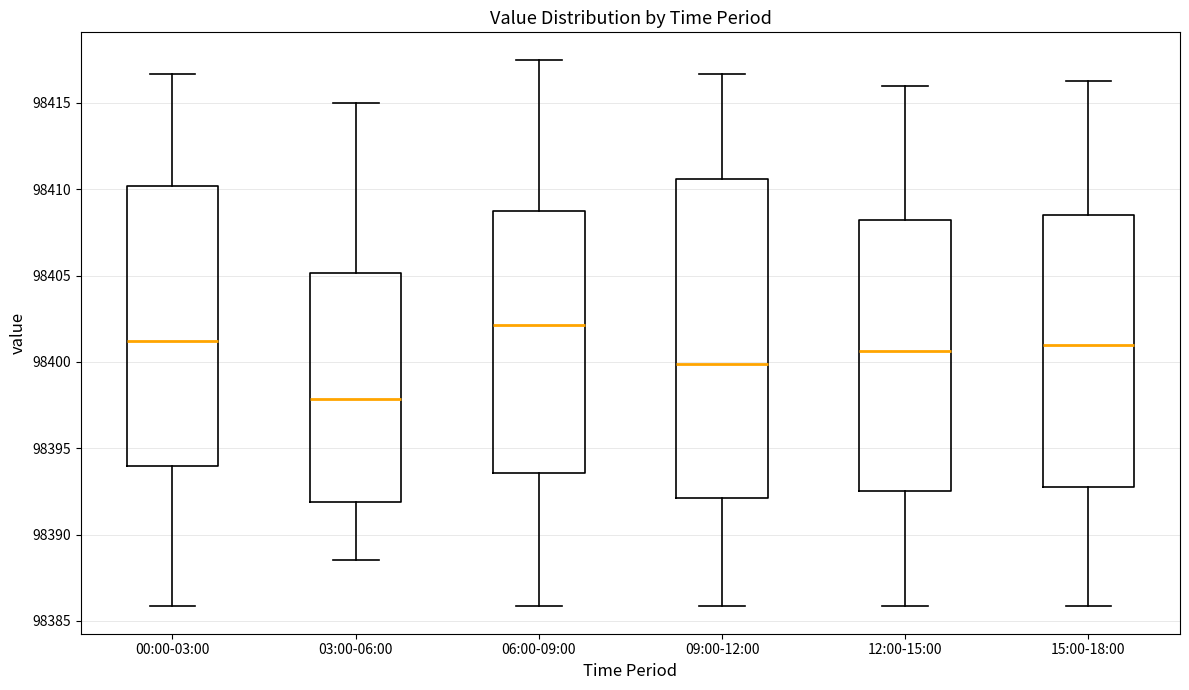

Where does the upper whisker of the box for 03:00-06:00 end on the y-axis? The values are not printed on the chart, so give them approximately, as read against the axis.

98415.0